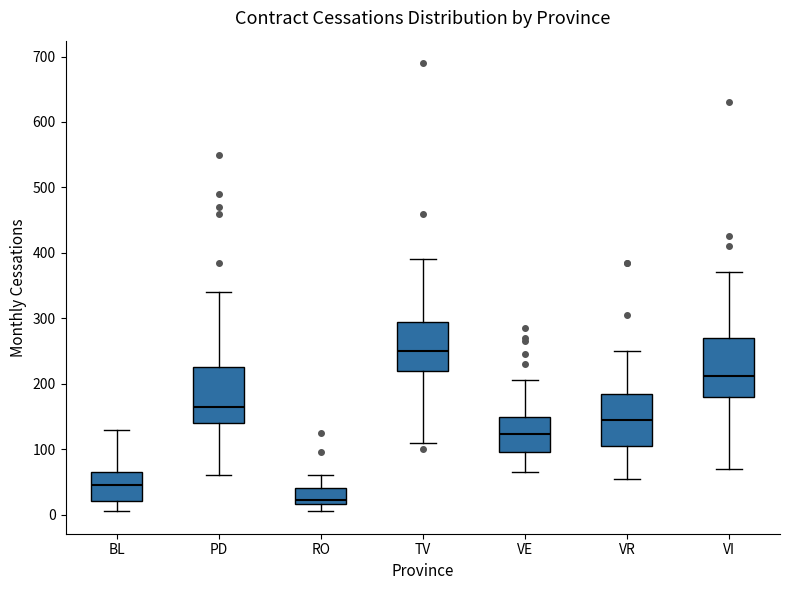

Reading left to right, read every box against the y-axis: the position of its median line, the range the box covers, and the ends of its whiskers. The values are not printed on the chart, so give them approximately, as read against the axis.

BL: median 50, box 20 to 70, whiskers 10 to 130
PD: median 170, box 140 to 230, whiskers 60 to 340
RO: median 20 (just above the box's lower edge), box 20 to 40, whiskers 10 to 60
TV: median 250, box 220 to 290, whiskers 110 to 390
VE: median 120, box 100 to 150, whiskers 70 to 210
VR: median 150, box 110 to 180, whiskers 60 to 250
VI: median 210, box 180 to 270, whiskers 70 to 370